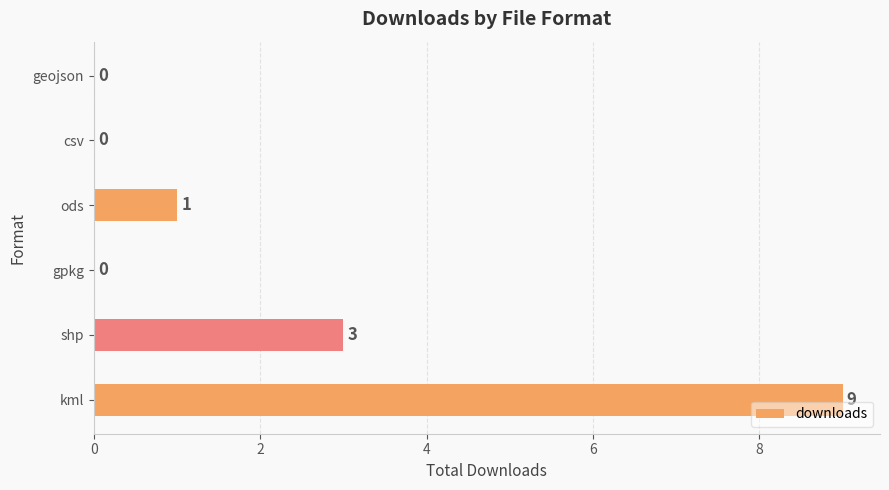

Are the bars horizontal?

Yes